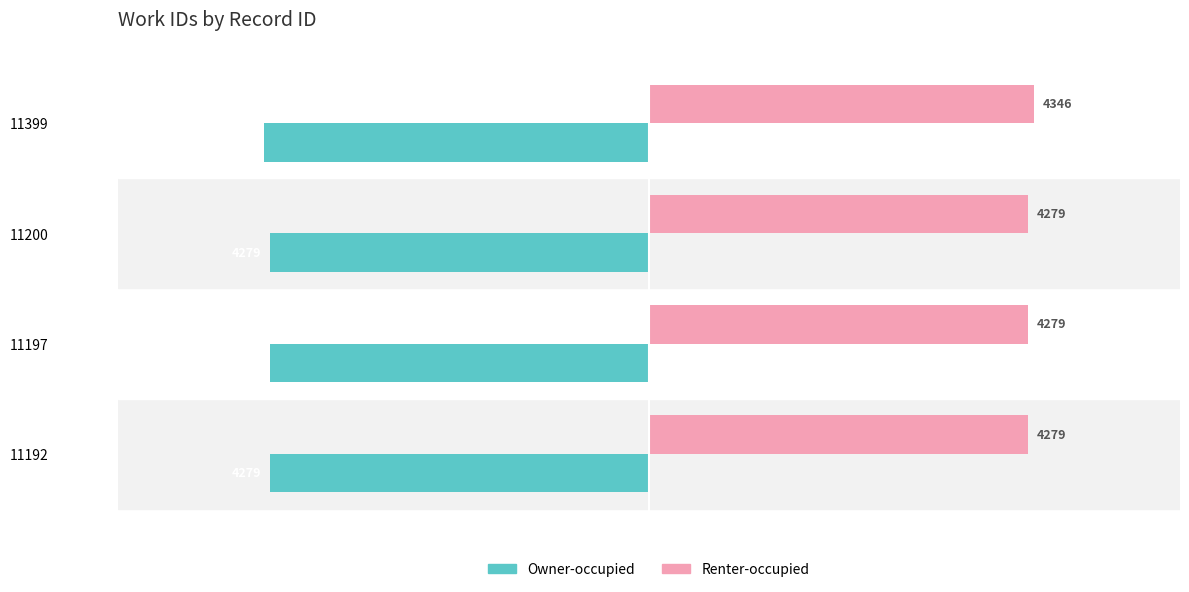

Which label corresponds to the smallest value in the chart?

11399